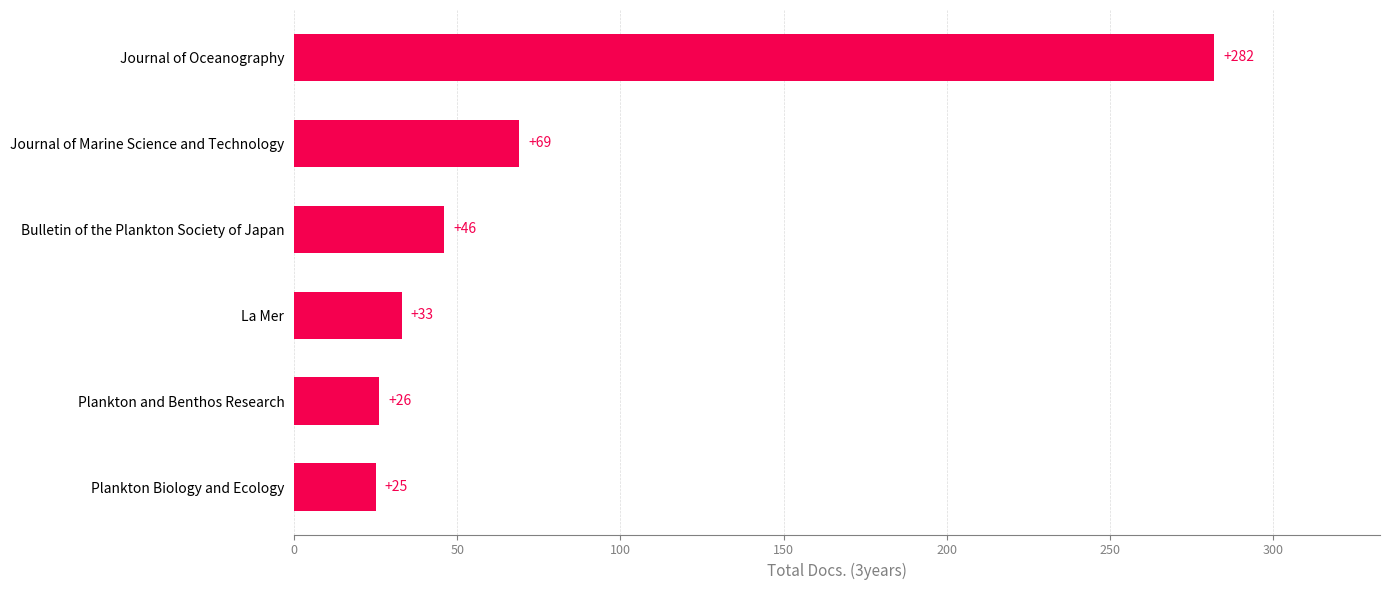

List the labels in order of value, smallest first.

Plankton Biology and Ecology, Plankton and Benthos Research, La Mer, Bulletin of the Plankton Society of Japan, Journal of Marine Science and Technology, Journal of Oceanography